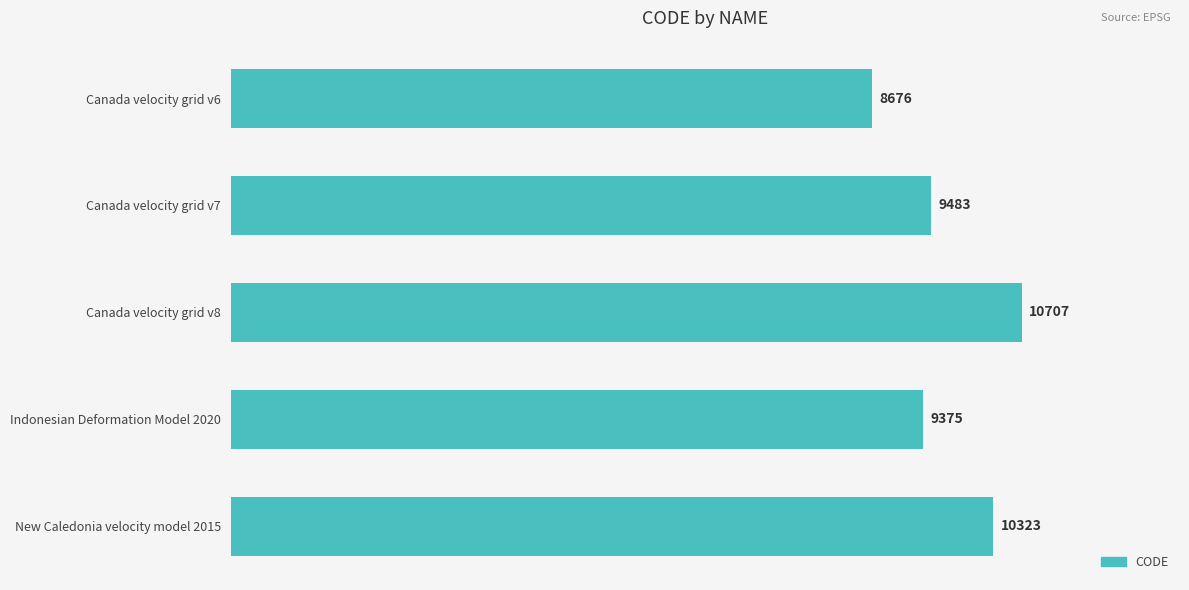

Does the chart contain stacked bars?

No